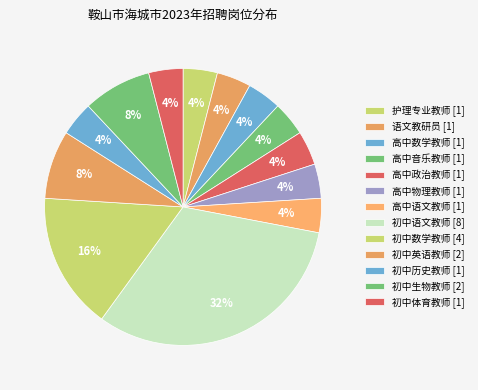

Count the number of slices in the pie.

13